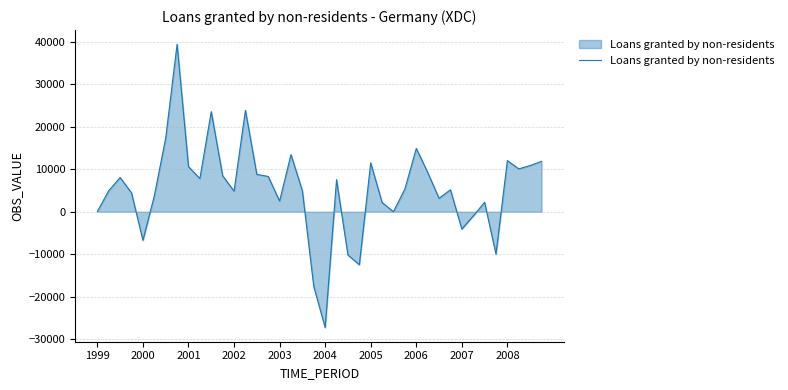

What is the difference between the maximum and minimum values?

66595